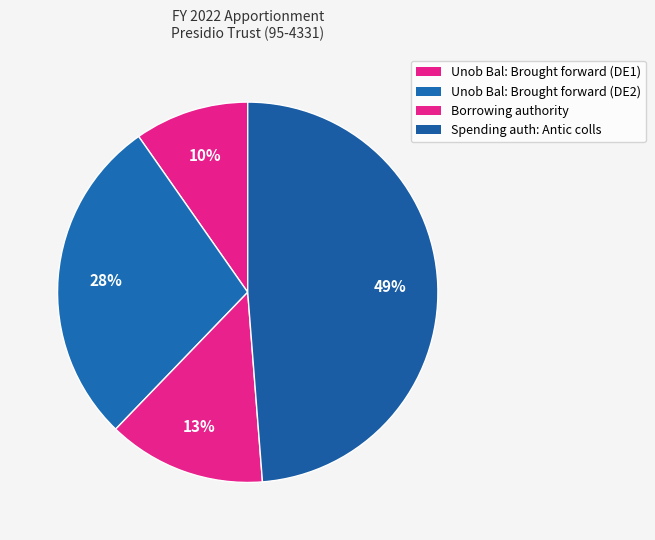

How many segments does this pie chart have?

4